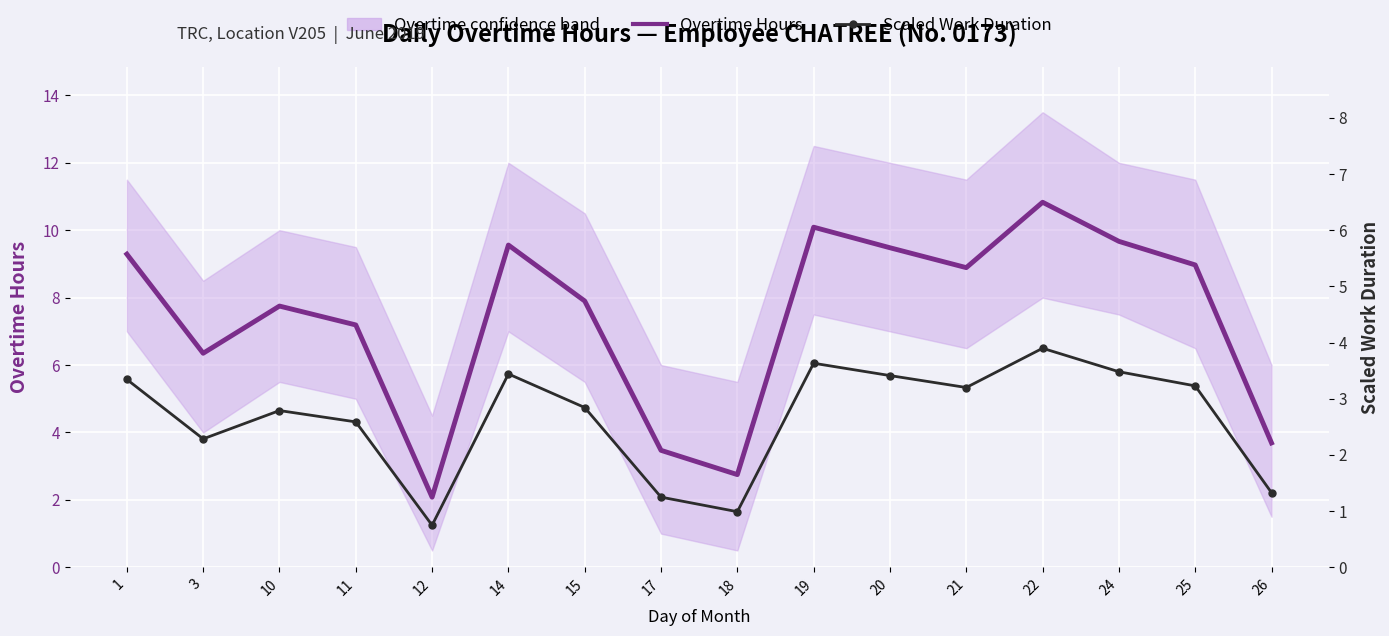

True or false: Overtime Hours and Scaled Work Duration cross at least once.

False